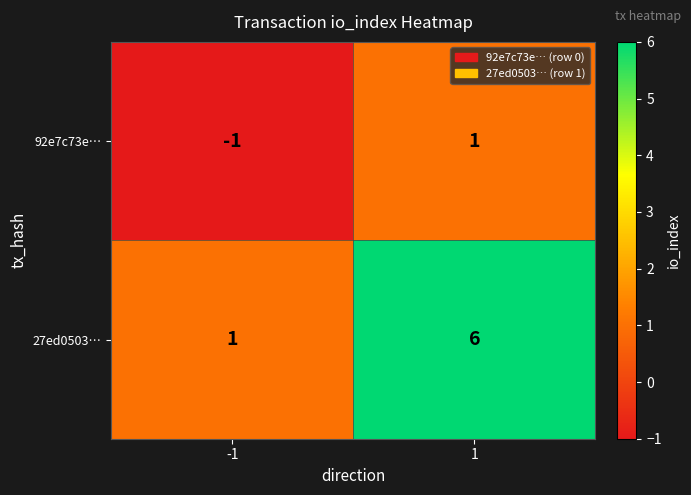

Rank the series by their maximum value, from highest to lowest.

27ed0503…, 92e7c73e…